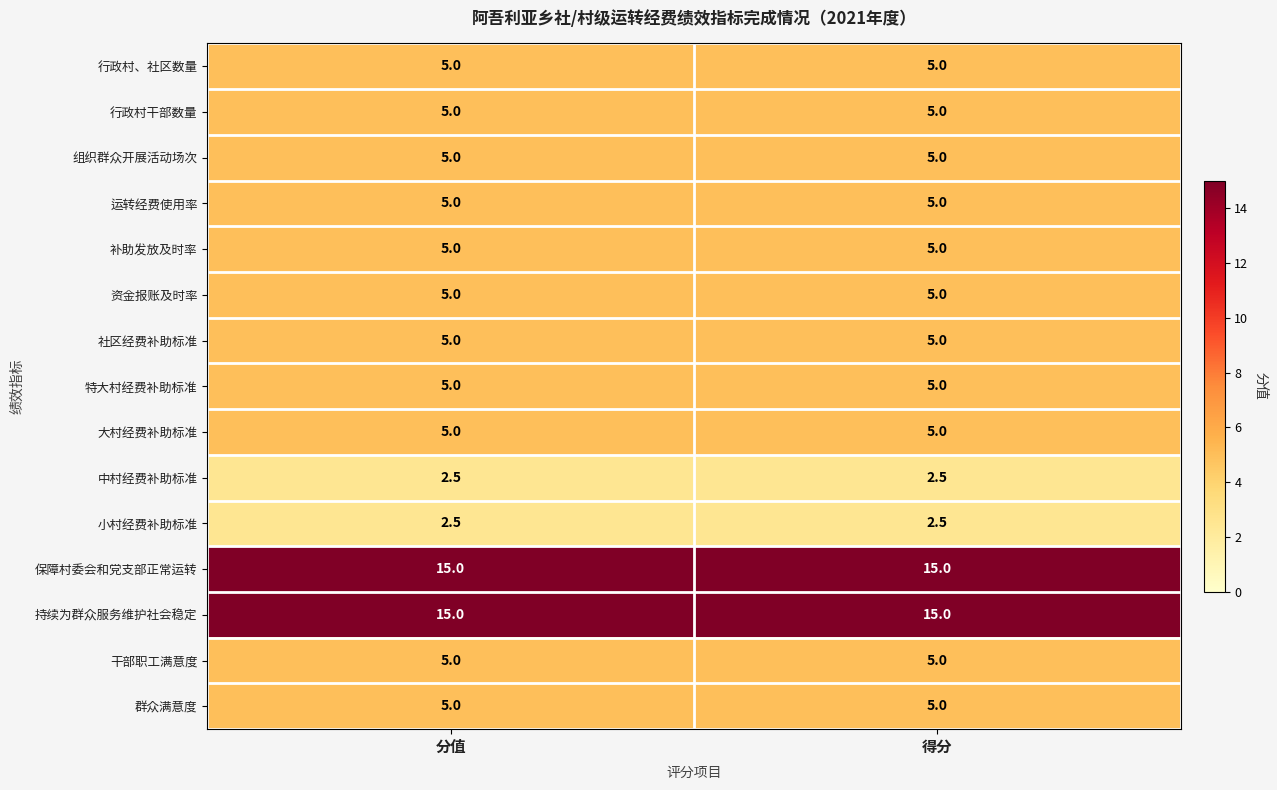

What is the total value across all series at 分值?

90.0